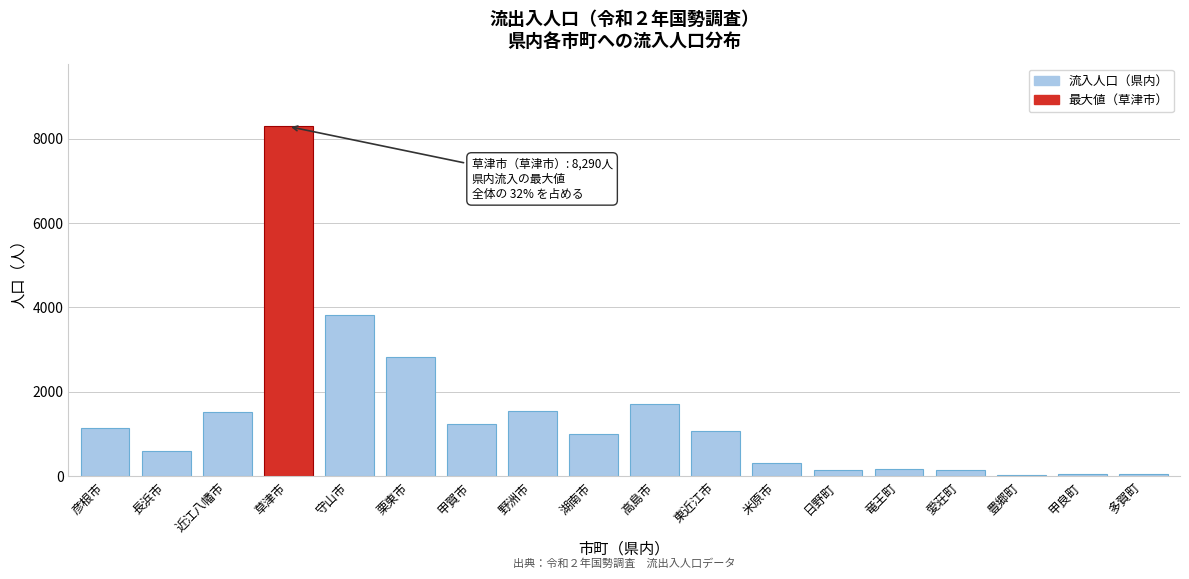

What is the label of the 9th bar from the left?

湖南市